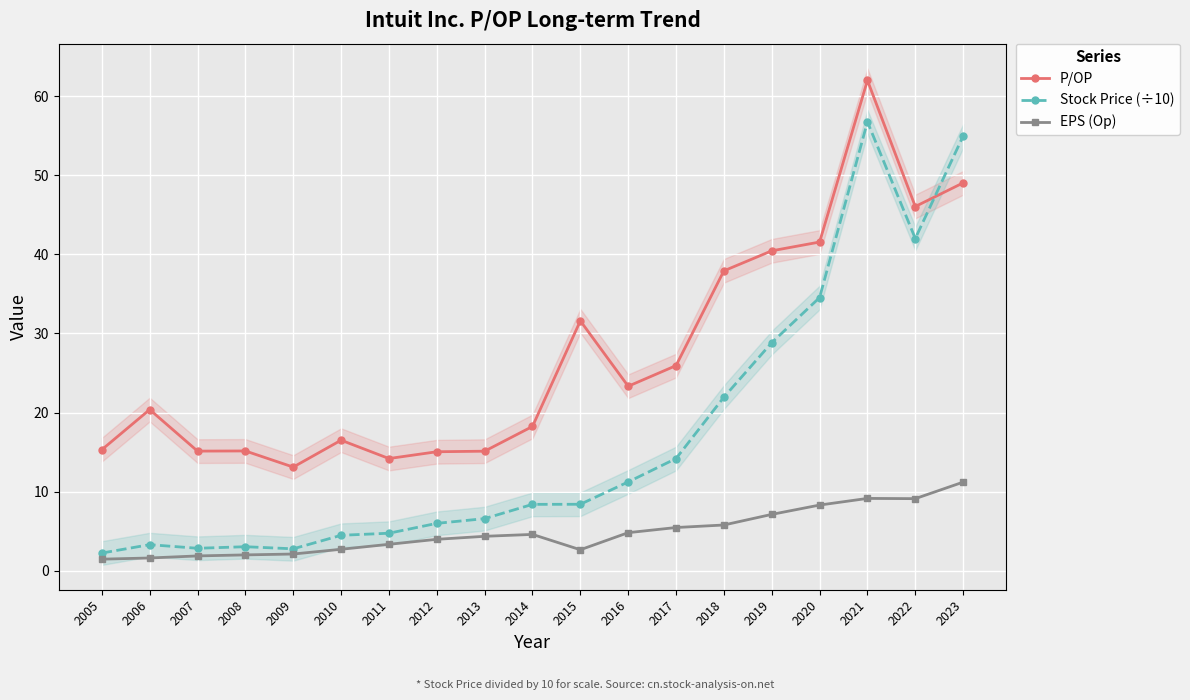

At which label is EPS (Op) closest to 6?

2018